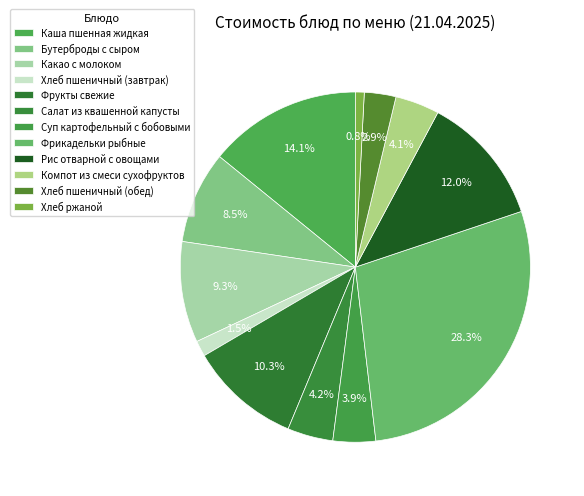

Which has a higher value, Фрукты свежие or Какао с молоком?

Фрукты свежие